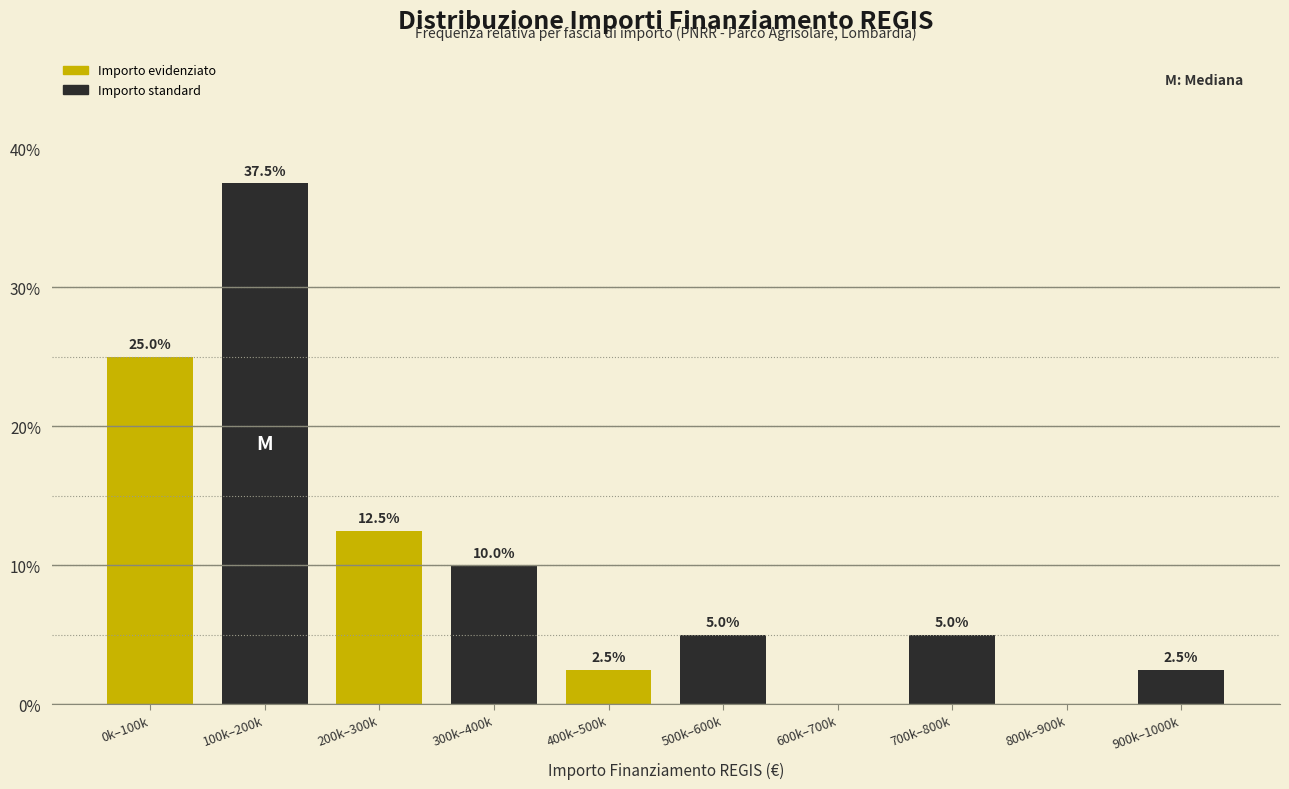

Reading left to right, extract all data points from this chart.

0k–100k=25.0	100k–200k=37.5	200k–300k=12.5	300k–400k=10.0	400k–500k=2.5	500k–600k=5.0	600k–700k=0.0	700k–800k=5.0	800k–900k=0.0	900k–1000k=2.5